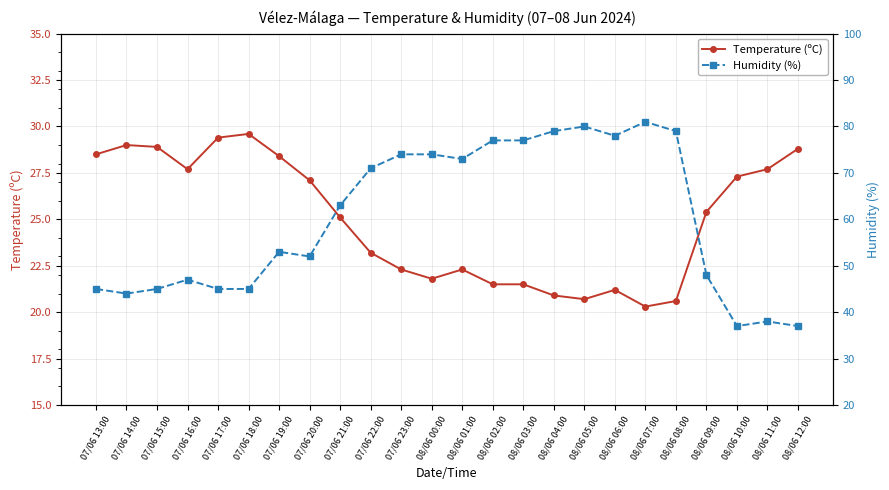

How many distinct data groups are displayed?

2